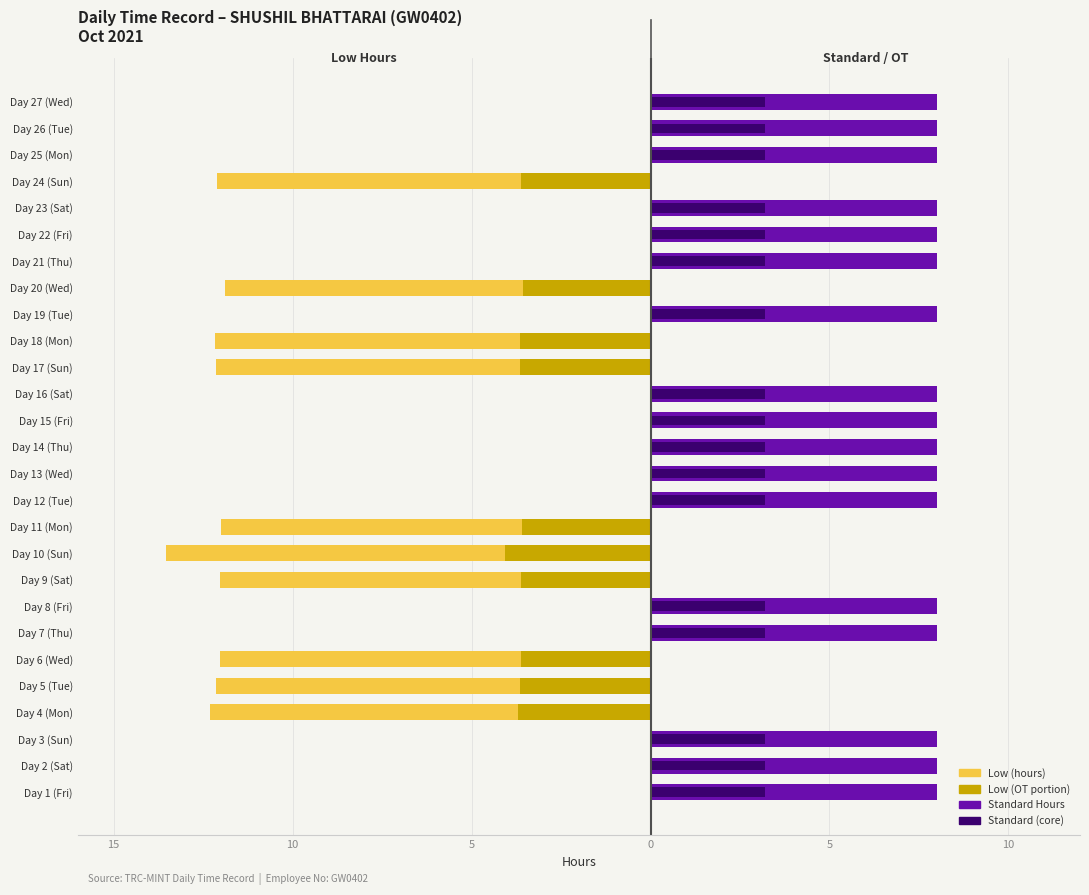

Reading left to right, list all the values displayed in this chart.

Low (hours worked): 0.0	0.0	0.0	-12.3	-12.1	-12.0	0.0	0.0	-12.0	-13.5	-12.0	0.0	0.0	0.0	0.0	0.0	-12.2	-12.2	0.0	-11.9	0.0	0.0	0.0	-12.1	0.0	0.0	0.0
Low (OT portion): 0.0	0.0	0.0	-3.7	-3.6	-3.6	0.0	0.0	-3.6	-4.1	-3.6	0.0	0.0	0.0	0.0	0.0	-3.6	-3.6	0.0	-3.6	0.0	0.0	0.0	-3.6	0.0	0.0	0.0
Standard Hours: 8.0	8.0	8.0	0.0	0.0	0.0	8.0	8.0	0.0	0.0	0.0	8.0	8.0	8.0	8.0	8.0	0.0	0.0	8.0	0.0	8.0	8.0	8.0	0.0	8.0	8.0	8.0
Standard (core): 3.2	3.2	3.2	0.0	0.0	0.0	3.2	3.2	0.0	0.0	0.0	3.2	3.2	3.2	3.2	3.2	0.0	0.0	3.2	0.0	3.2	3.2	3.2	0.0	3.2	3.2	3.2